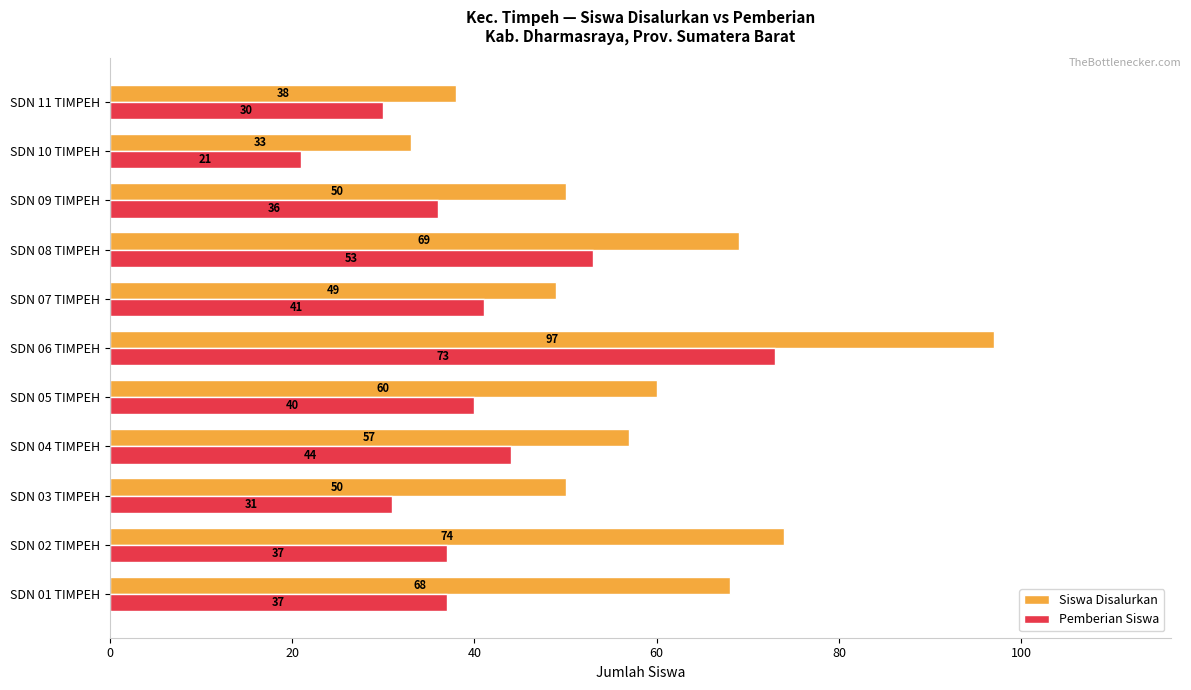

Where is Siswa Disalurkan nearest to the value 65?

SDN 01 TIMPEH